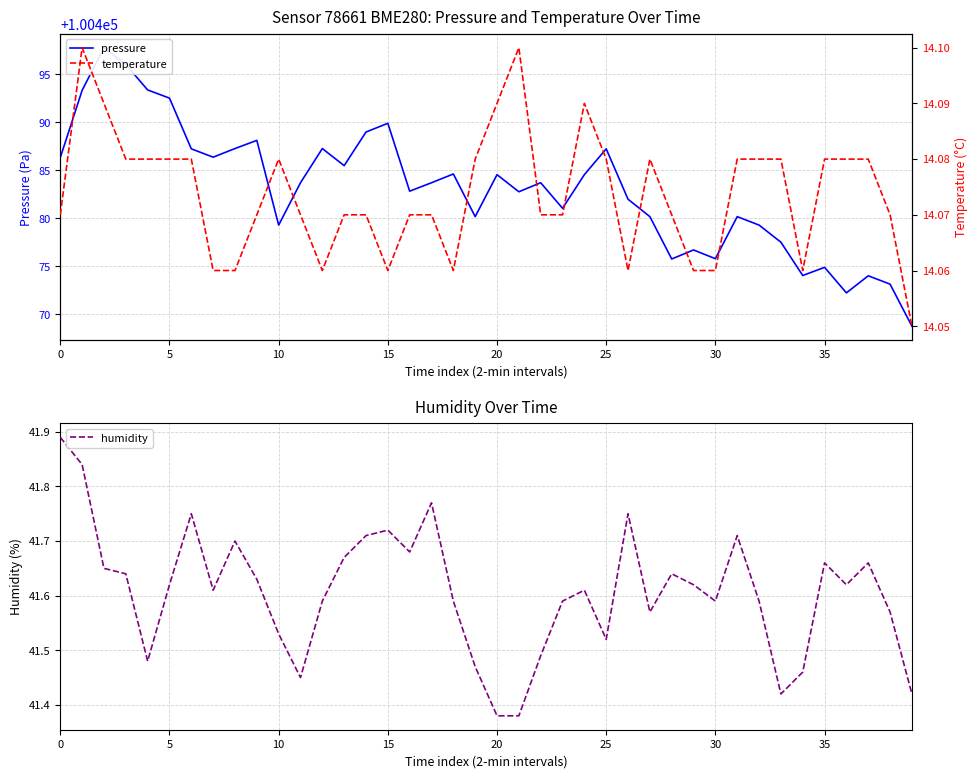

Which series changed the most between 32 and 33?

pressure